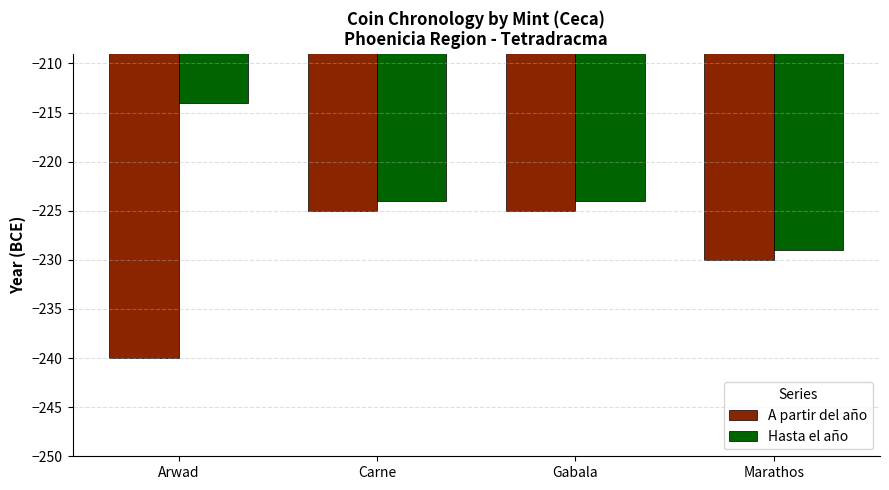

What is the total value across all series at Arwad?

-454